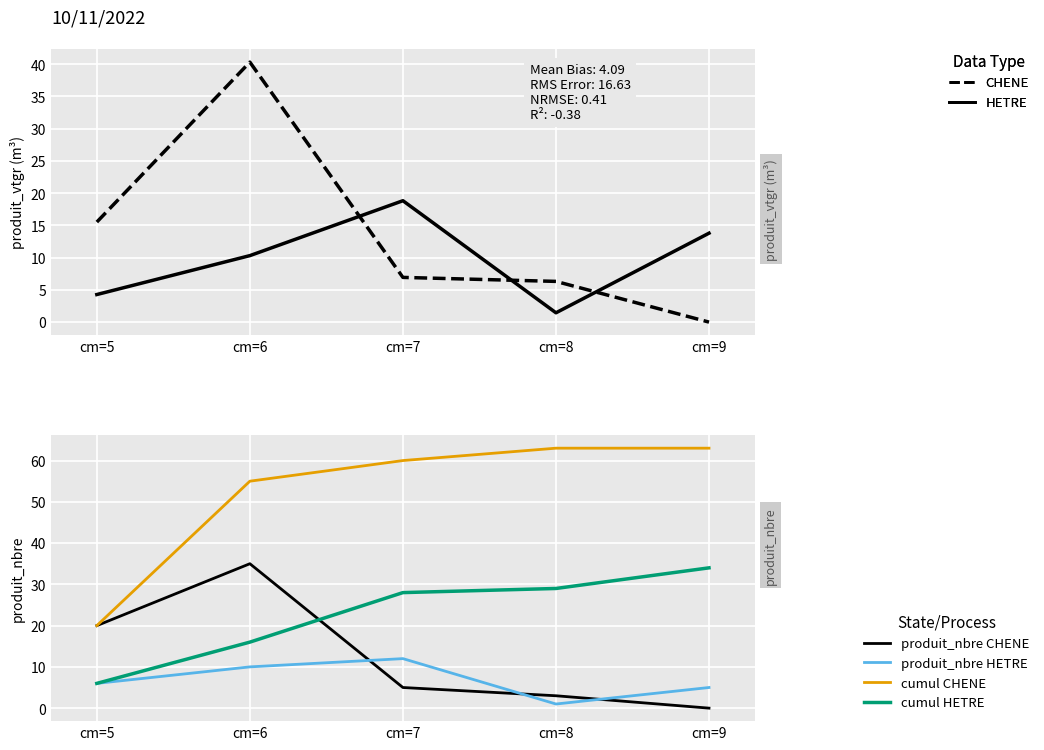

How many categories are shown in the chart?

5